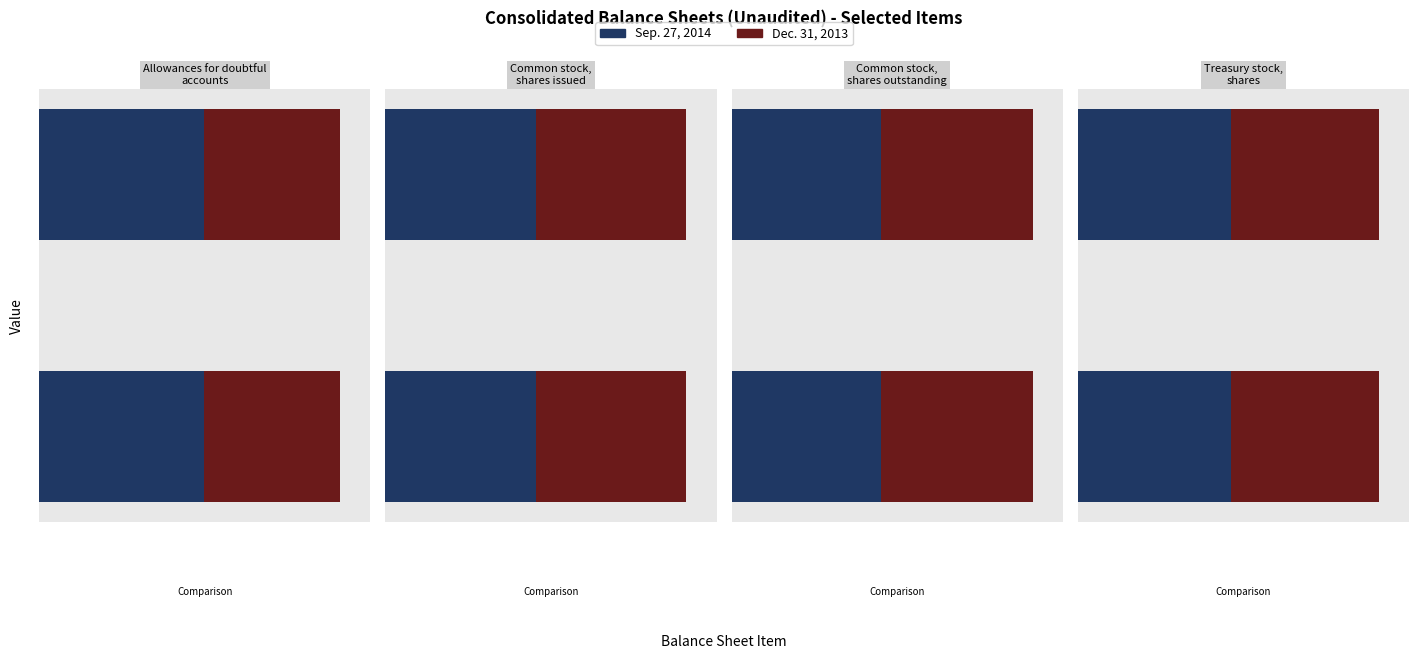

Rank the series by their maximum value, from lowest to highest.

Dec. 31, 2013, Sep. 27, 2014